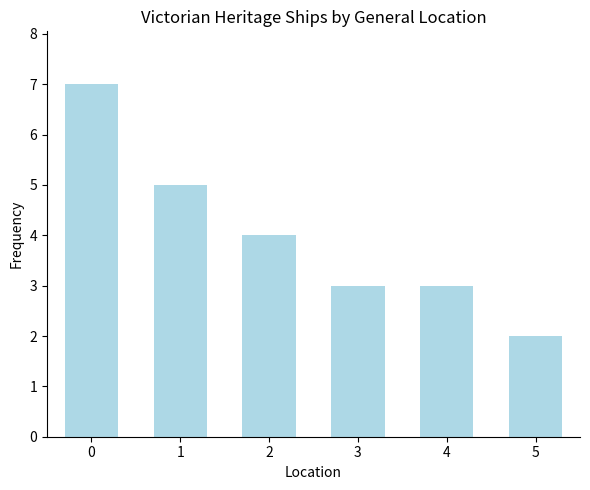

How many values are between 3 and 5?

4